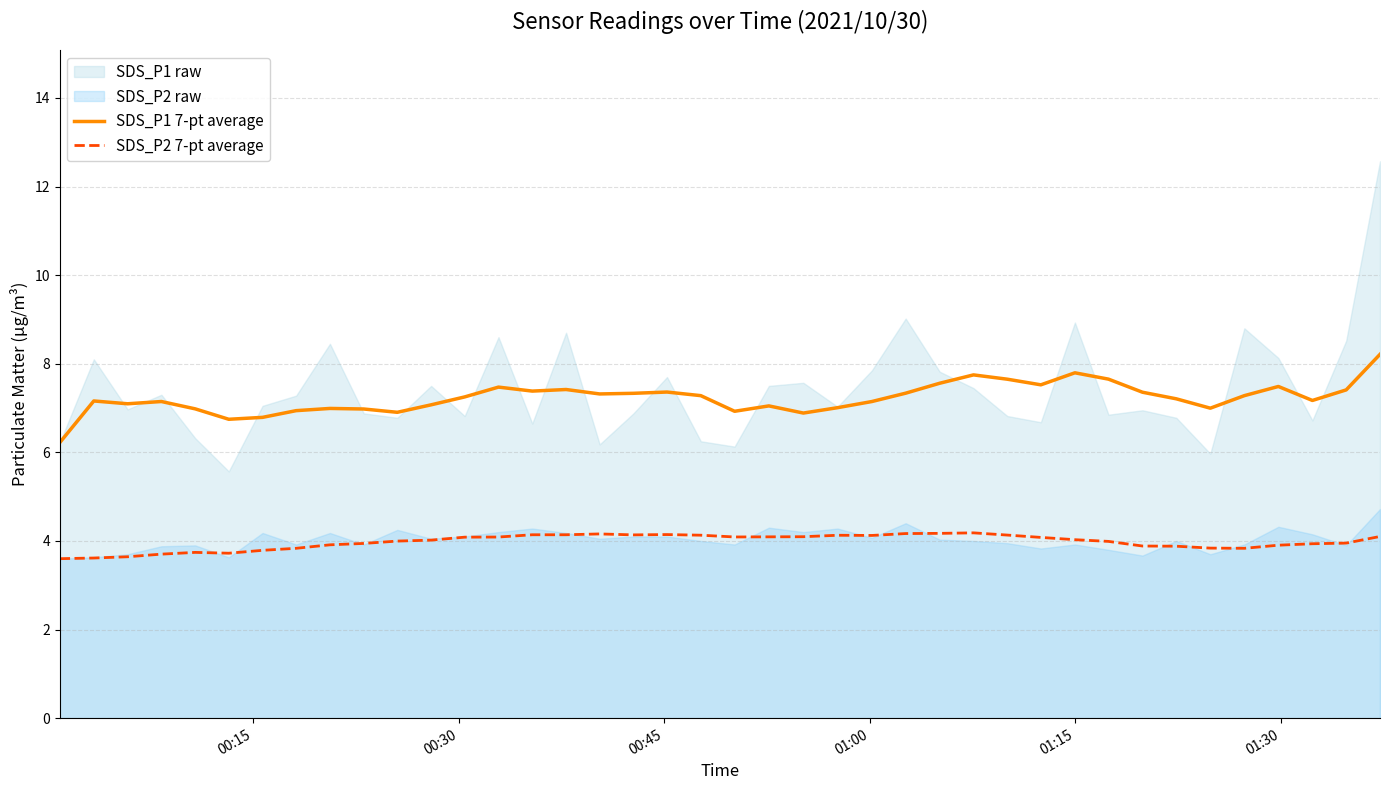

What is the average value of the SDS_P2 7-pt average series?

4.0